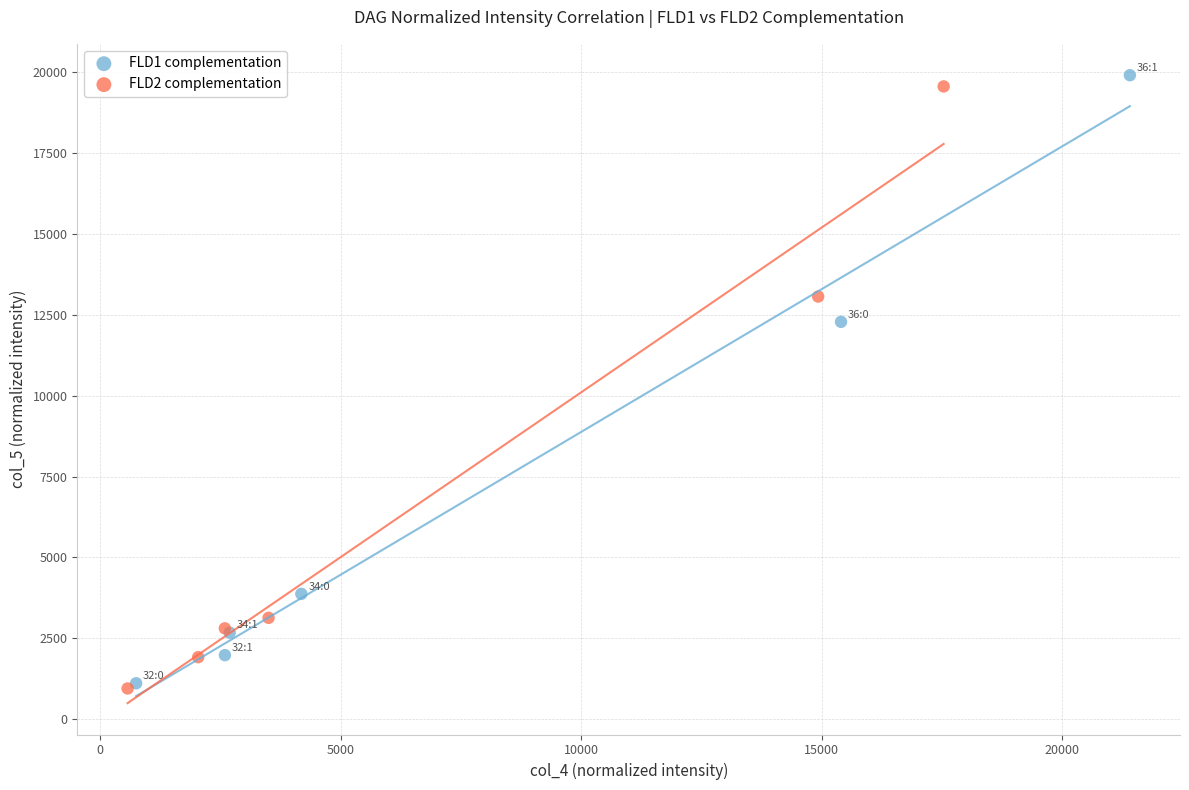

Which series reaches the maximum Y coordinate?

FLD1 complementation